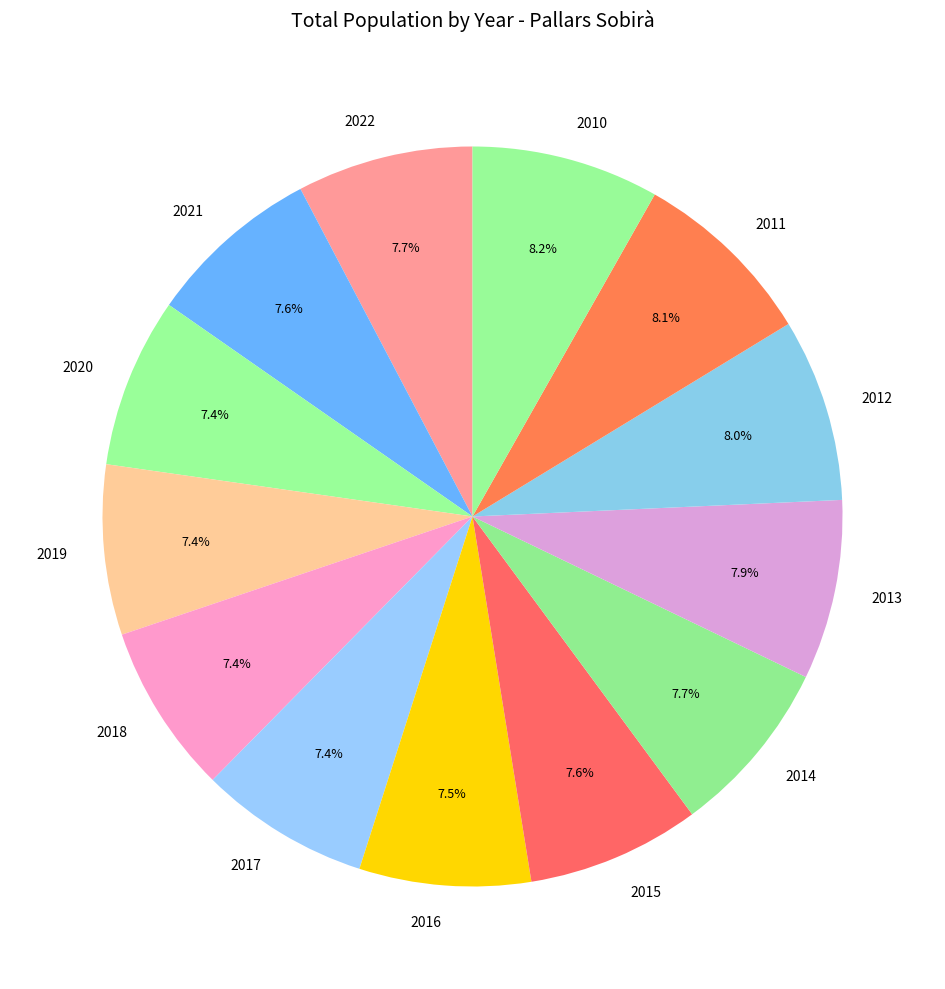

Do 2017 and 2013 together represent more than half of the pie?

No